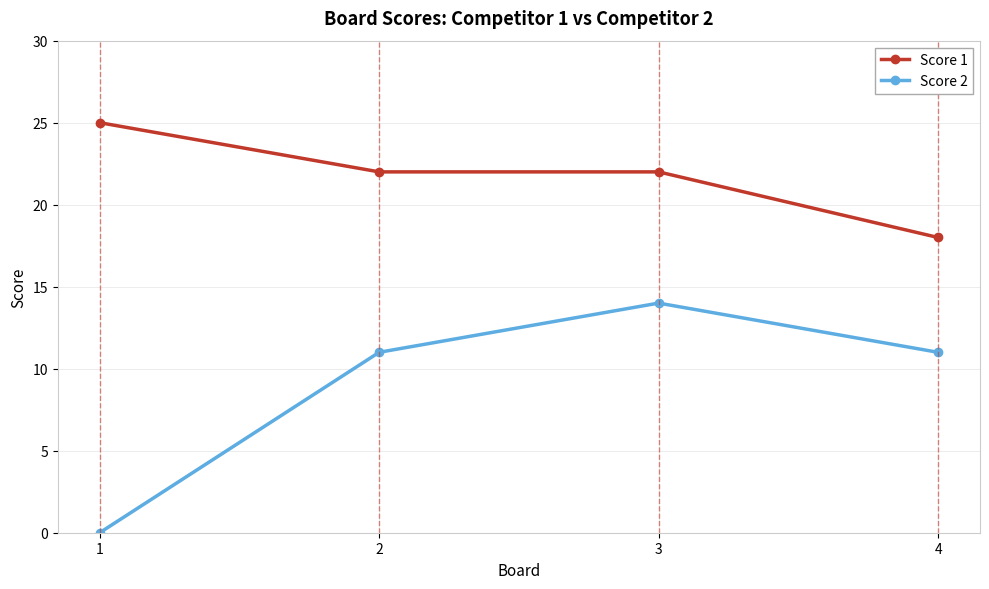

Reading right to left, what are all the values shown in this chart?

Score 1: 18	22	22	25
Score 2: 11	14	11	0